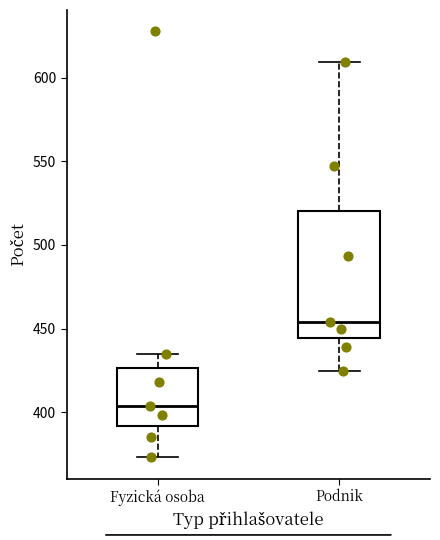

Reading left to right, transcribe this box plot: for each box, give where its median line is, the range the box spans, and where its two whiskers end, as read against the y-axis. The values are not printed on the chart, so give them approximately, as read against the axis.

Fyzická osoba: median 405, box 390 to 425, whiskers 375 to 435
Podnik: median 455, box 445 to 520, whiskers 425 to 610